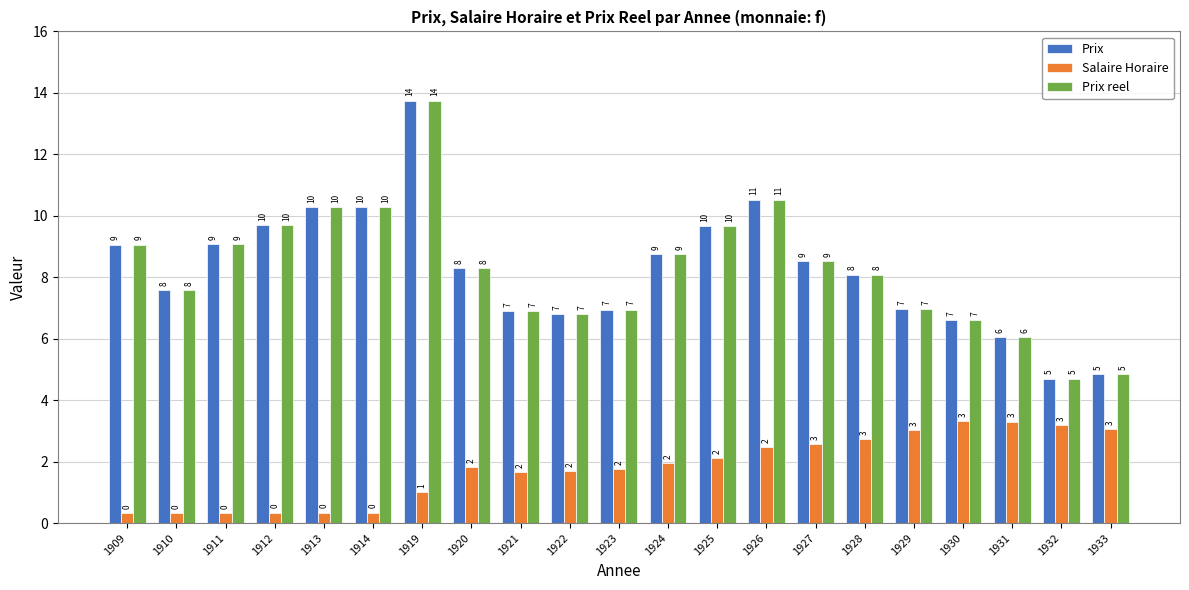

What is the value of the Prix reel bar at the 21st from the left?

4.8